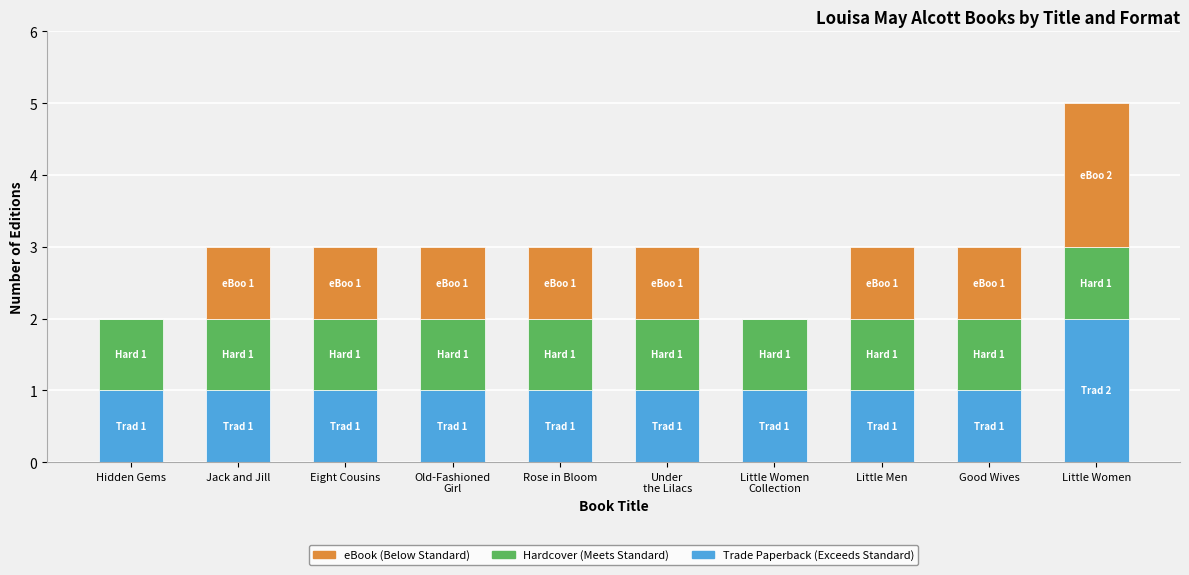

At which category is the sum across all series the highest?

Little Women